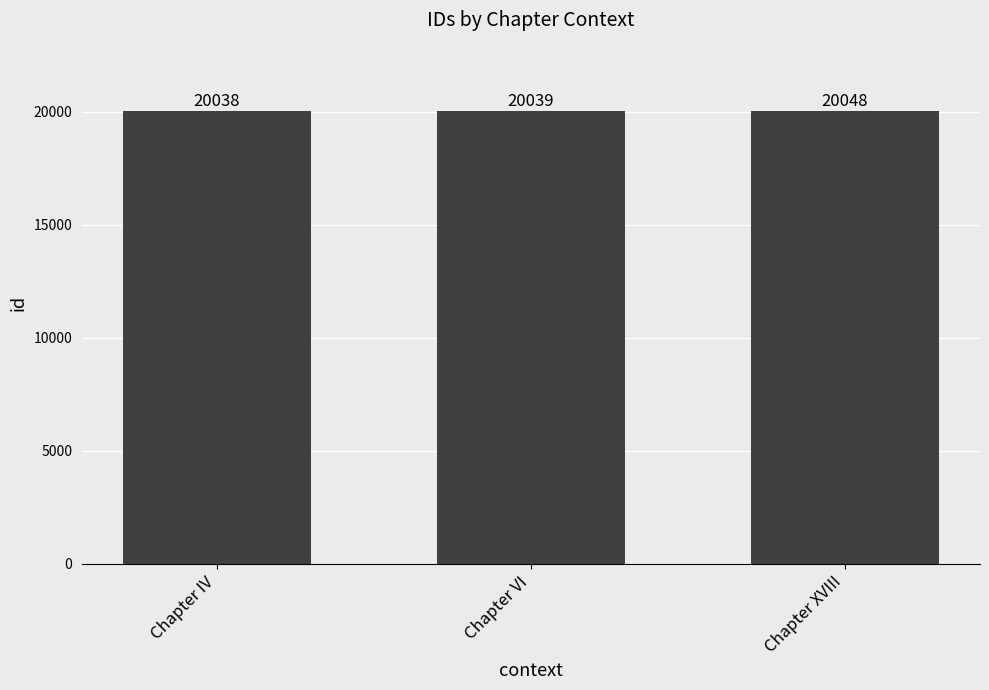

Rank the categories by value from lowest to highest.

Chapter IV, Chapter VI, Chapter XVIII